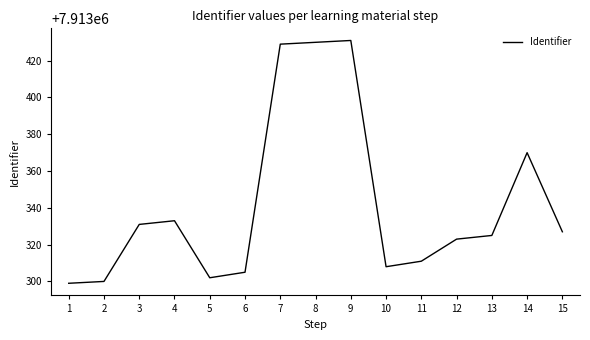

What is the difference between the second highest and minimum values?

131